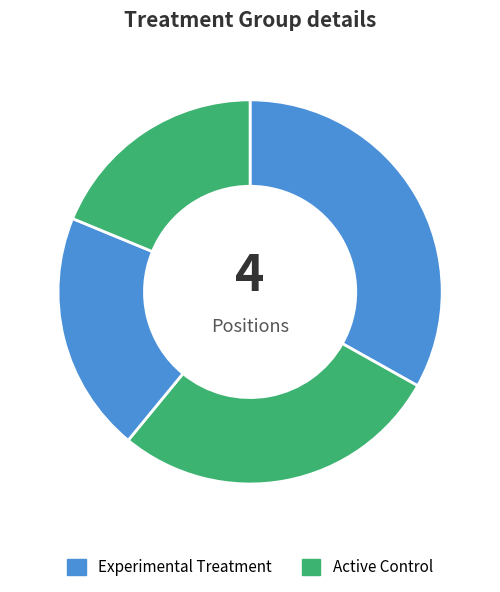

How many segments does this pie chart have?

4